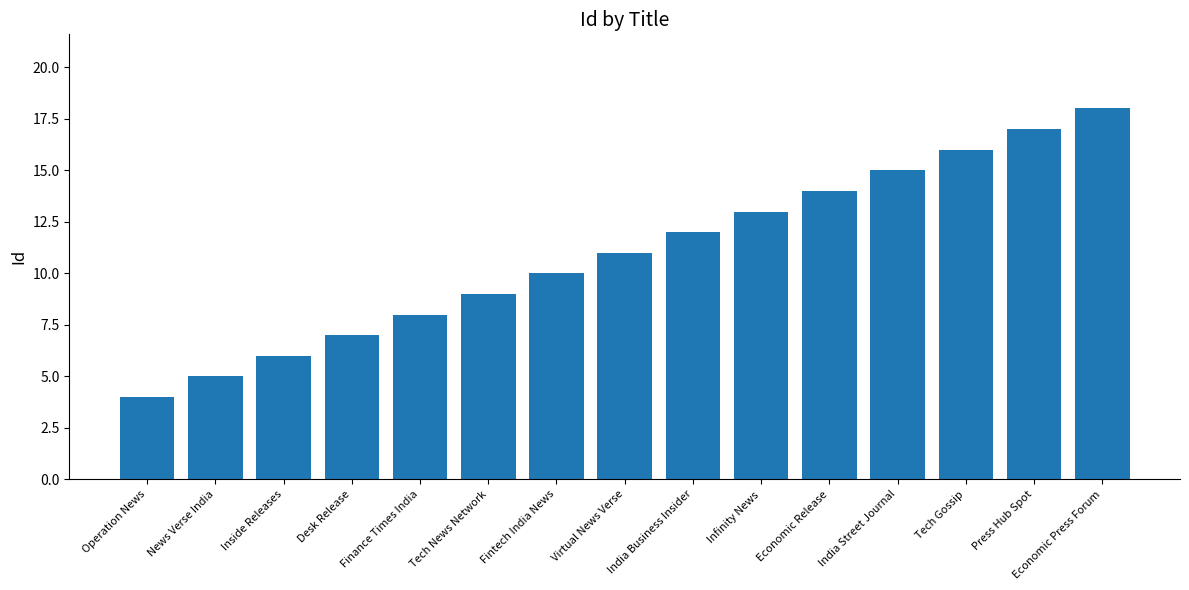

What position from the left is Finance Times India?

5